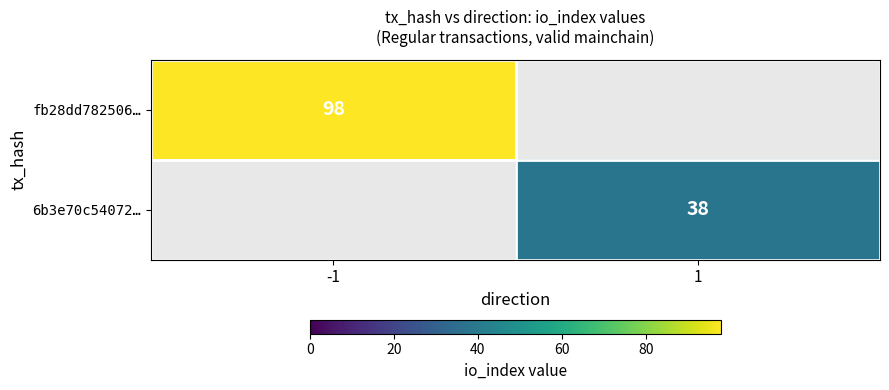

The value of 6b3e70c54072… at 1 is 13. True or false?

False